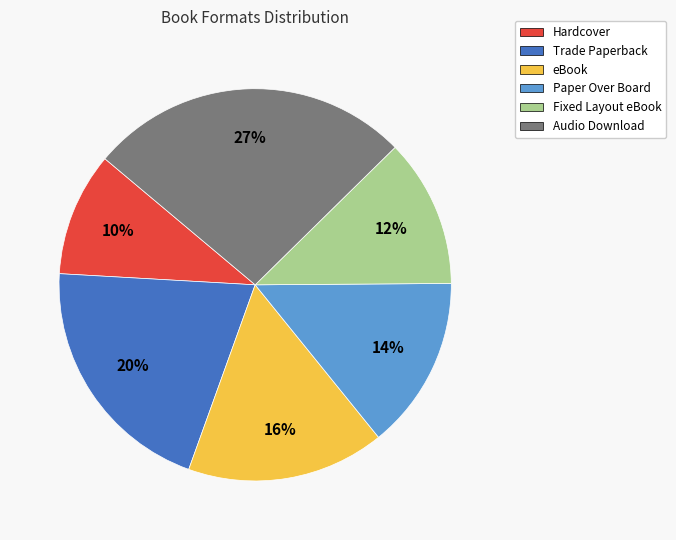

Count the number of slices in the pie.

6